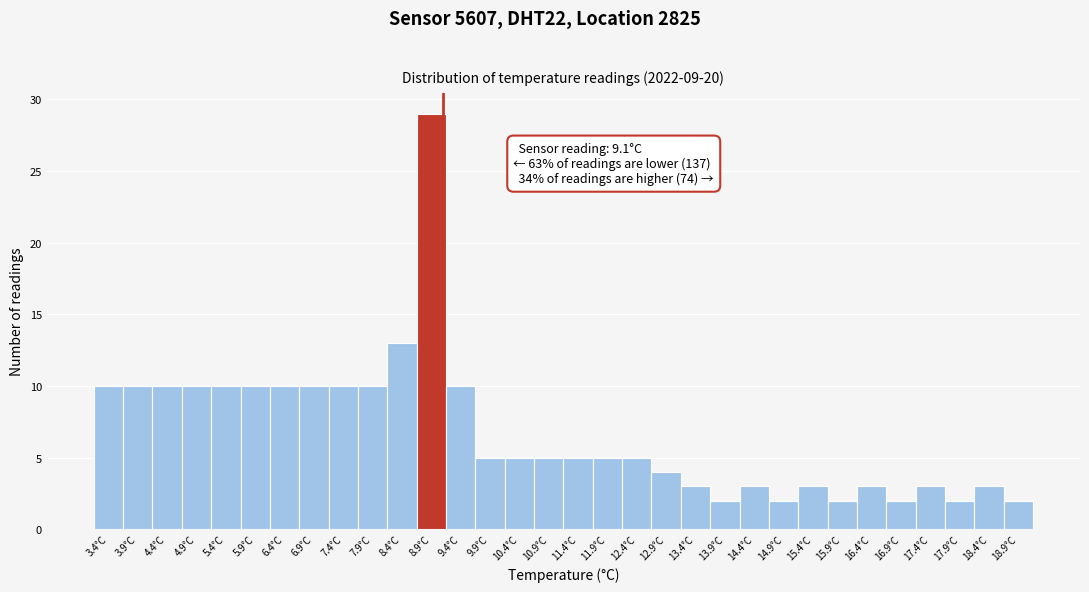

Over which range of the x-axis is the bar tallest?

8.65 to 9.15